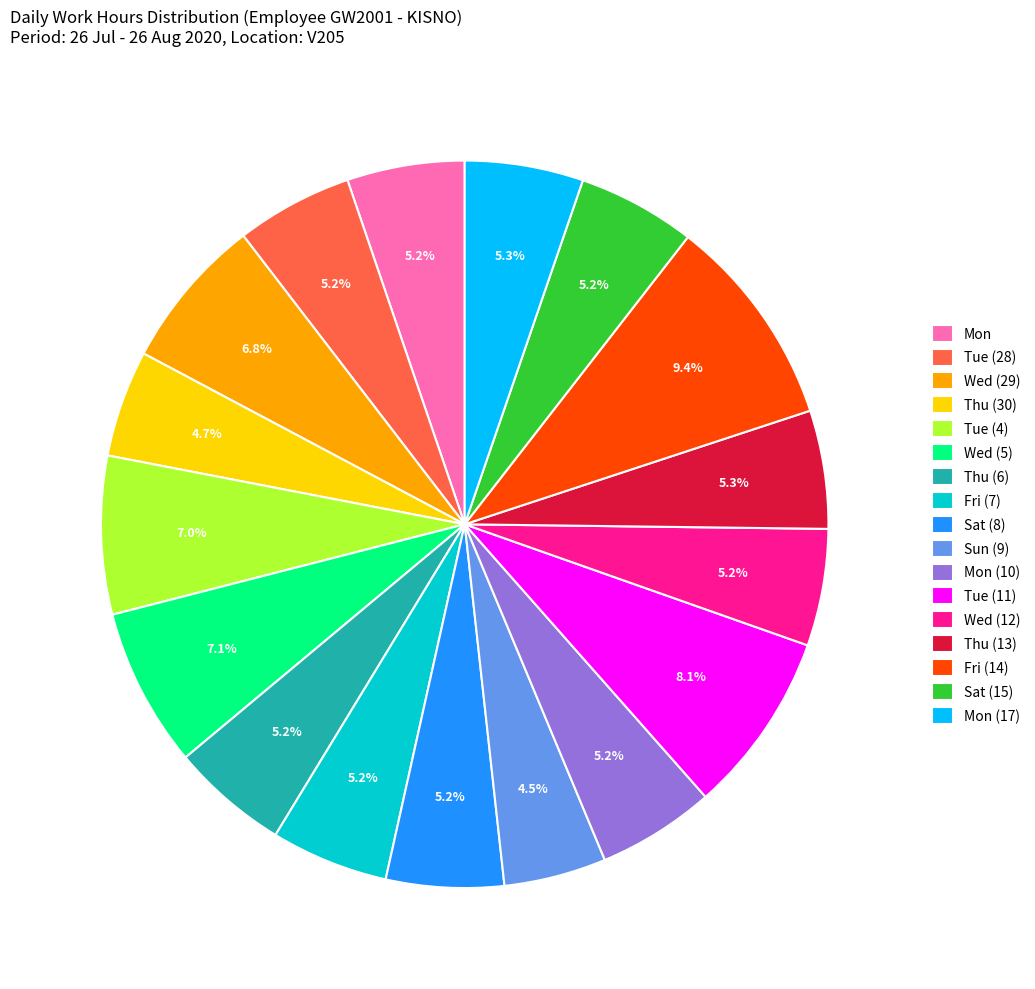

What percentage is the Thu (30) slice, to the nearest percent?

5%